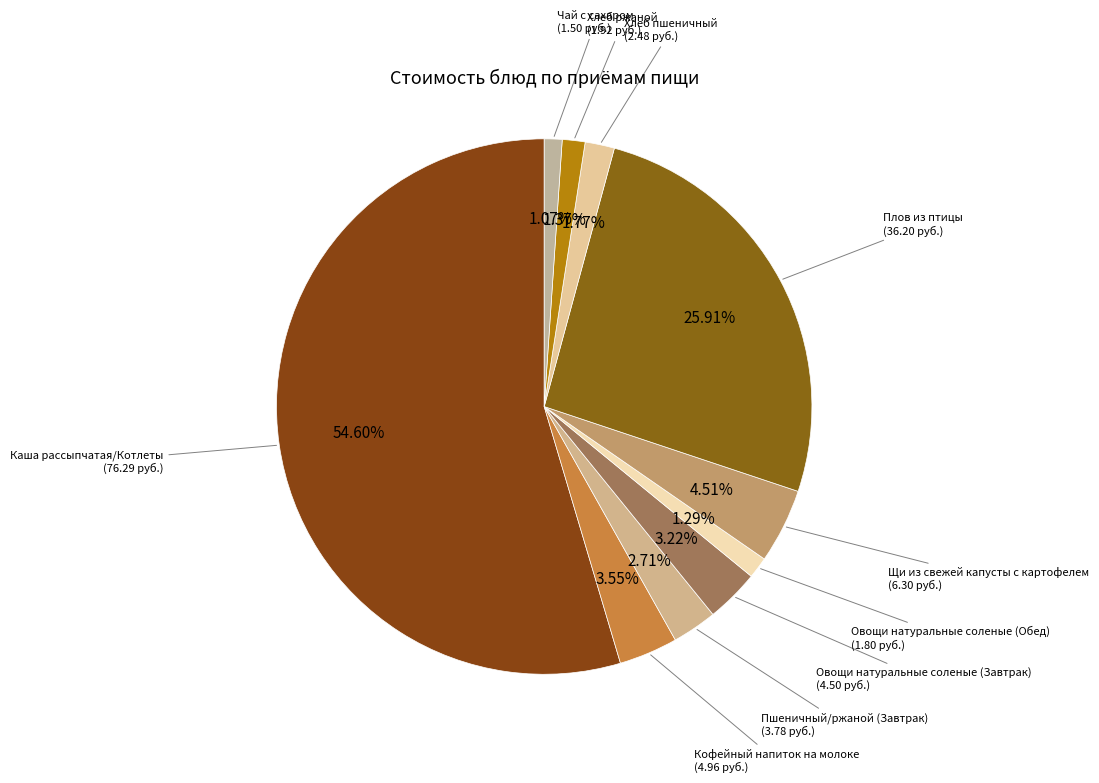

Count the number of slices in the pie.

10